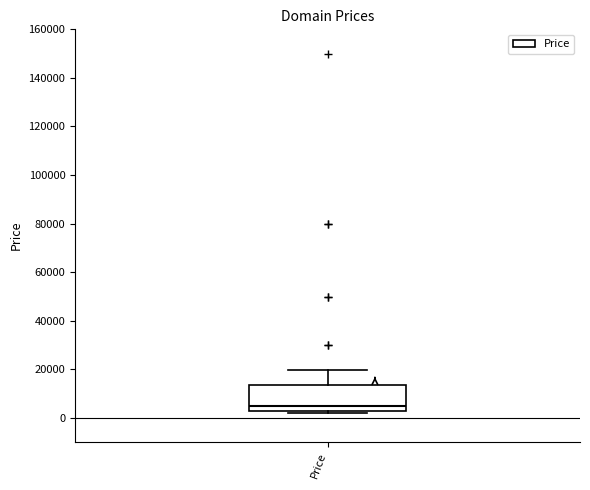

Where is the lower edge of the box for Price on the y-axis? The values are not printed on the chart, so give them approximately, as read against the axis.

2000